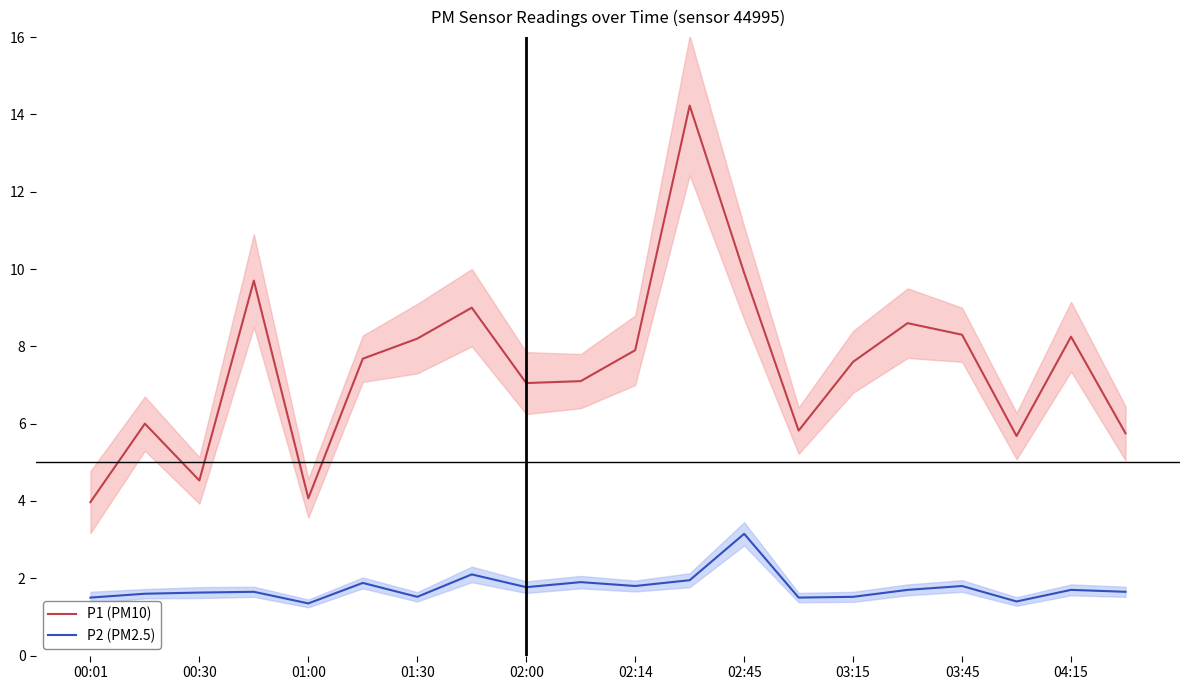

Which series has the widest spread of values?

P1 (PM10)